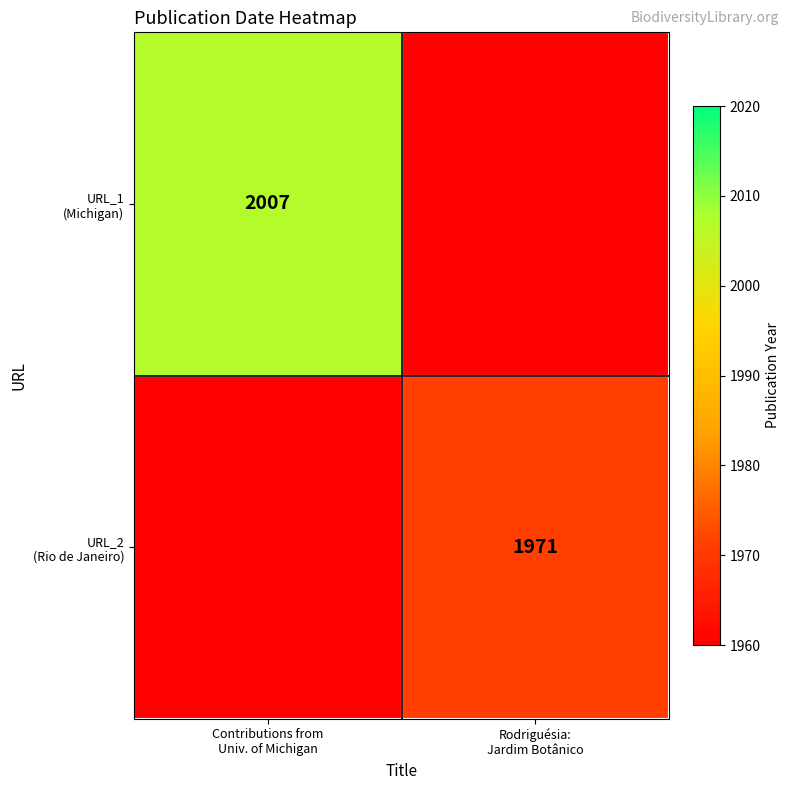

Count the number of data series in this chart.

2